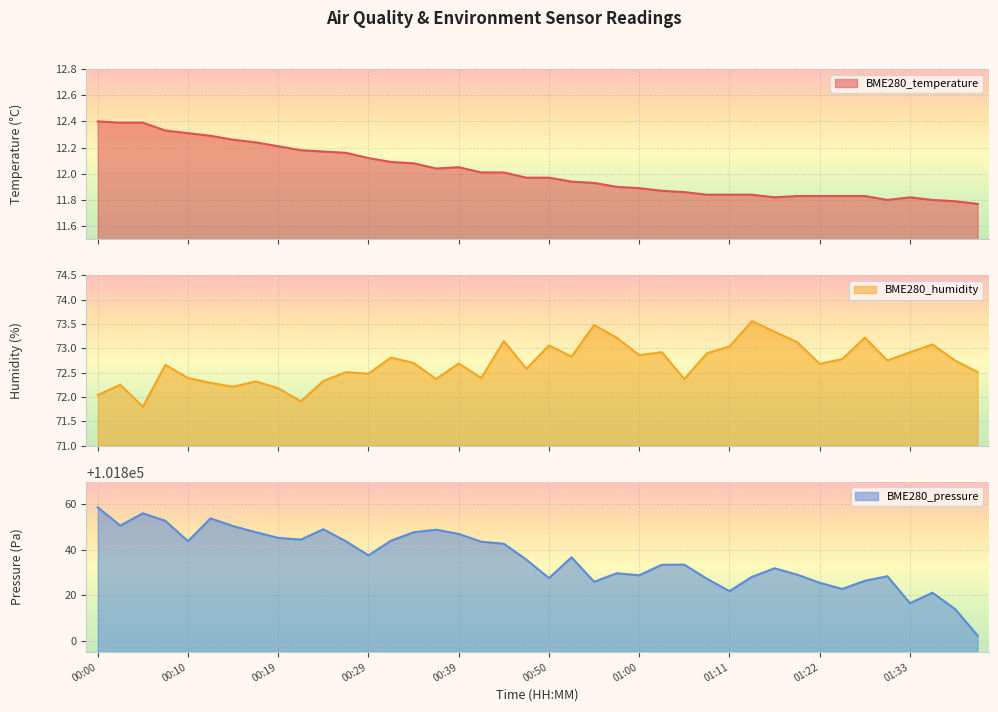

What is the label of the 16th point from the right?

01:00